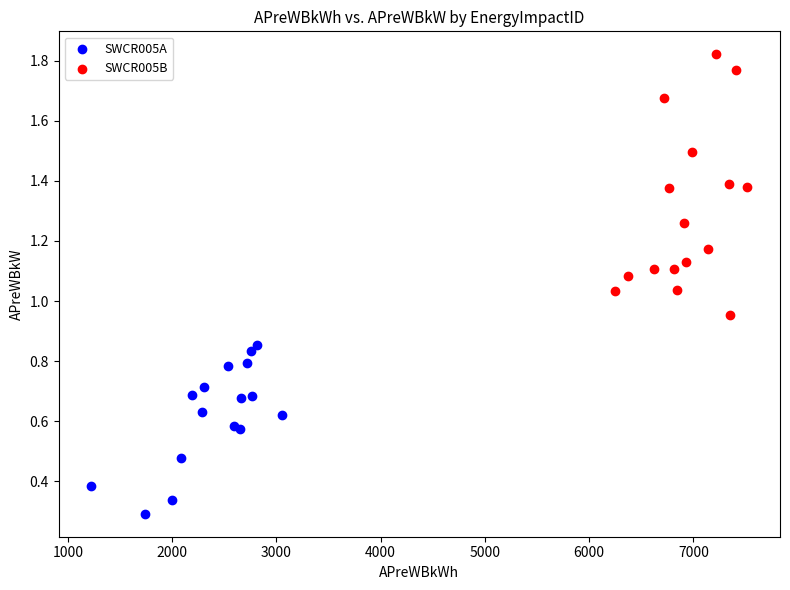

Which series has the largest Y range (max minus min)?

SWCR005B